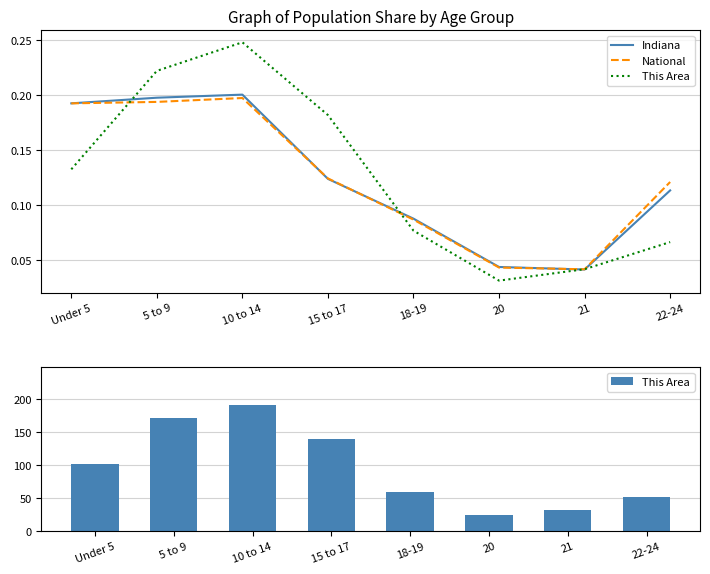

Is it true that Indiana equals 0.1 at 21?

False